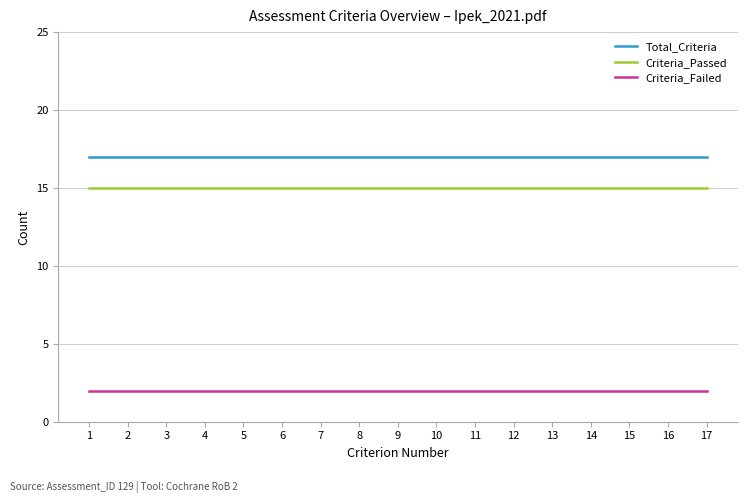

What is the lowest value of the Total_Criteria series?

17